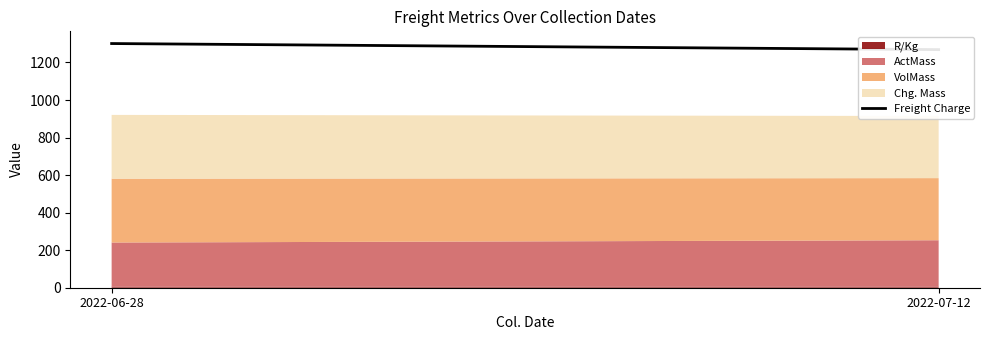

Which category has the highest value across all series?

2022-06-28